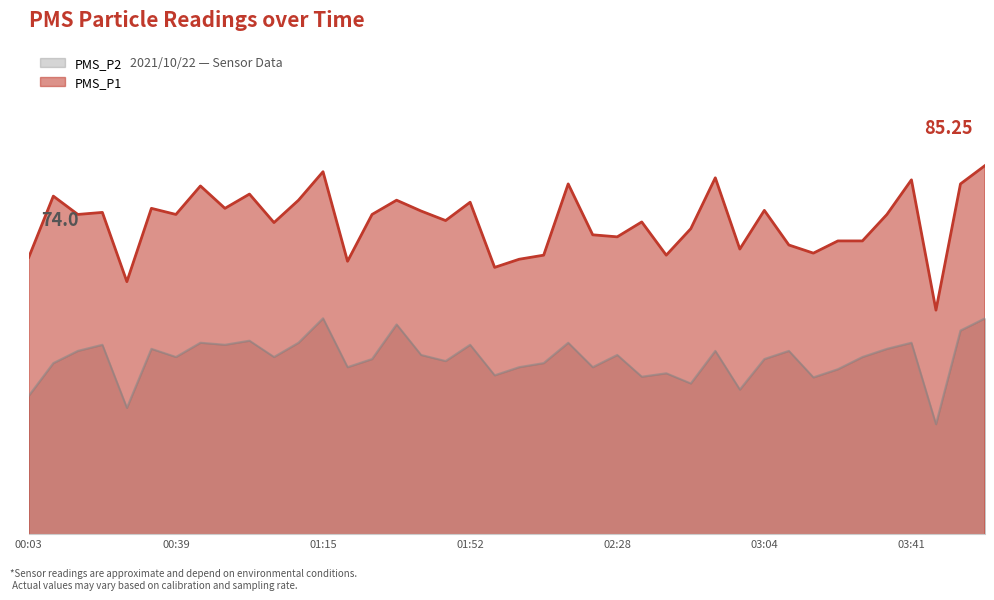

What is the approximate value of PMS_P1 at 03:10?

75.5